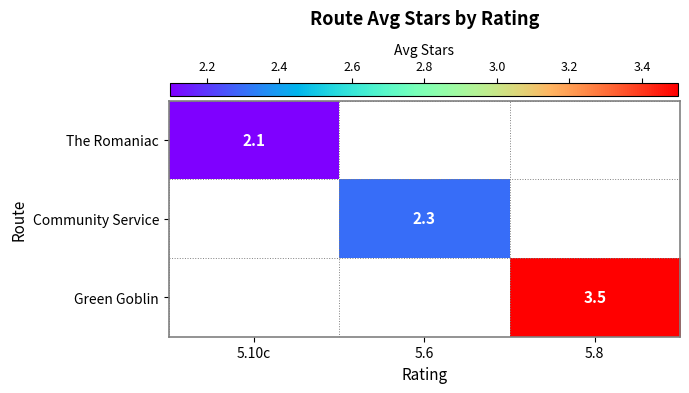

The Green Goblin series shows 4.6 at 5.8. True or false?

False